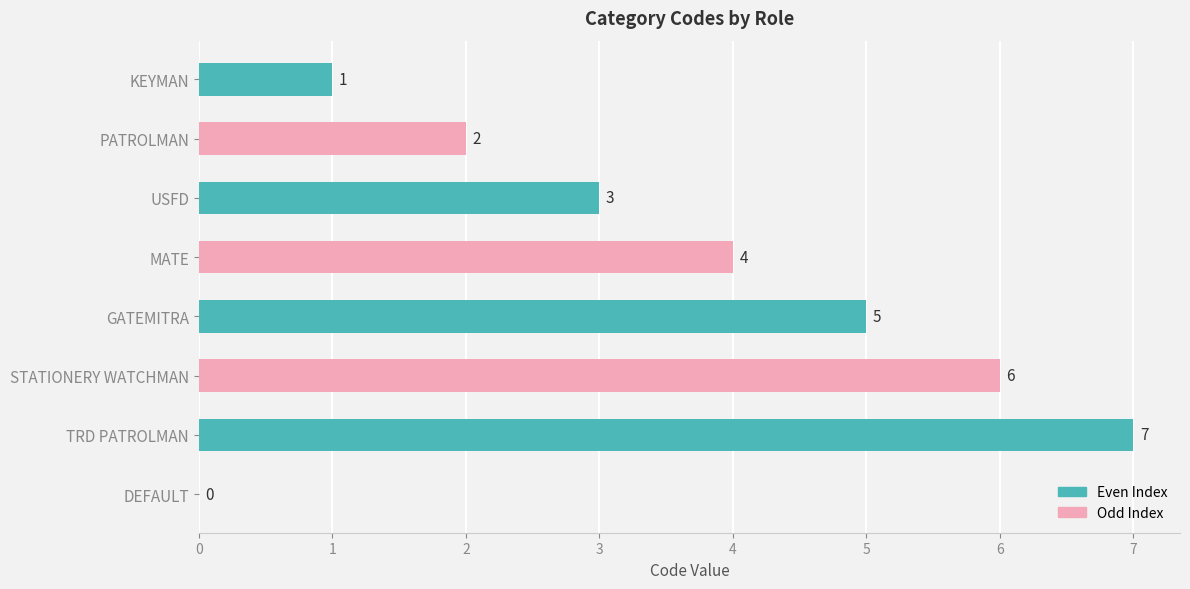

The value at STATIONERY WATCHMAN is 1. True or false?

False